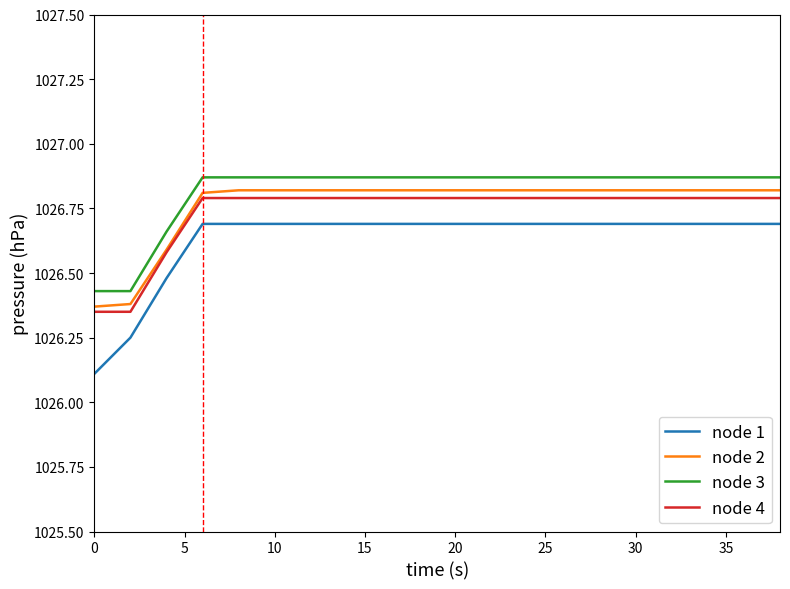

True or false: node 3 and node 4 intersect in this chart.

False